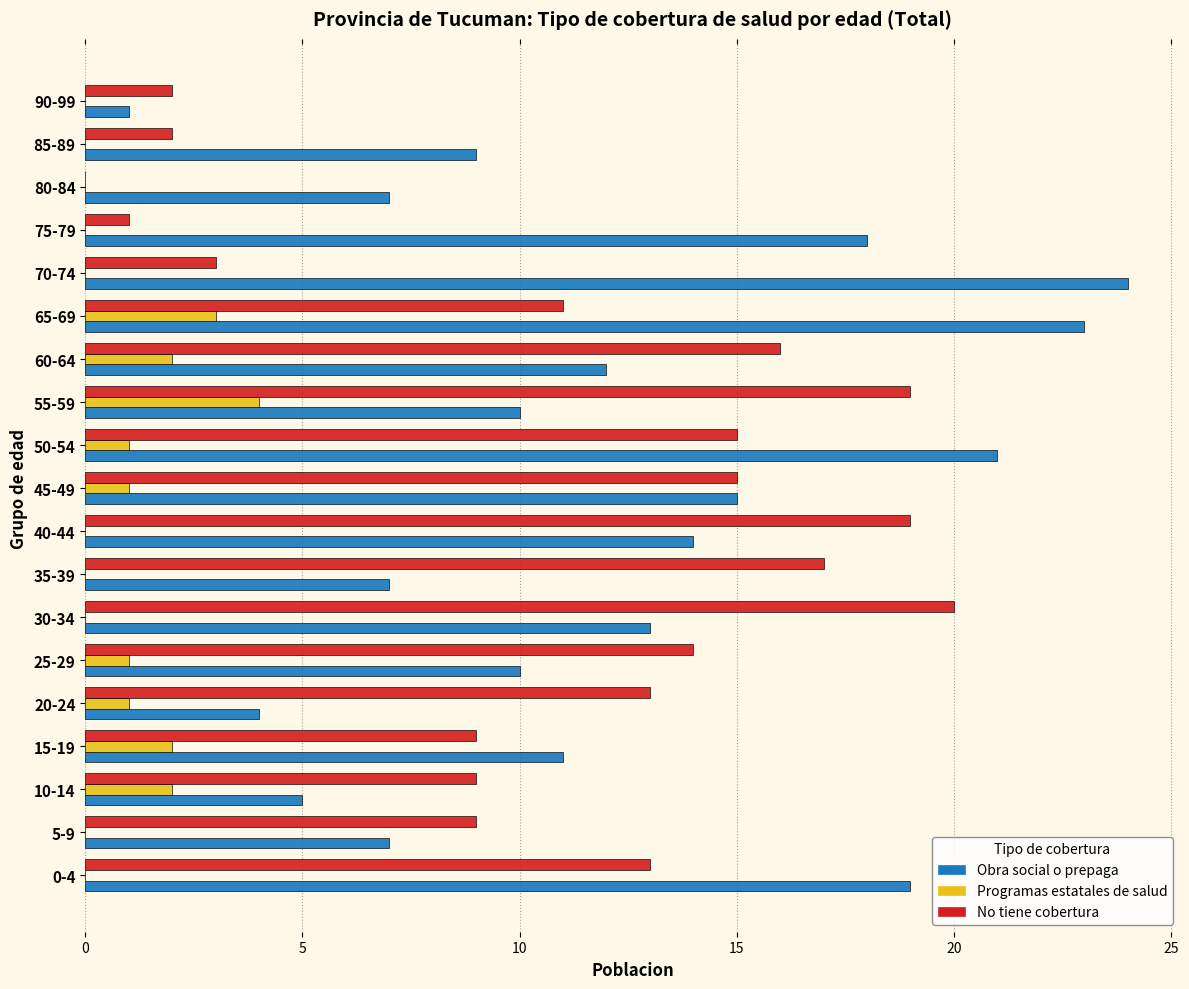

How many values in No tiene cobertura are above zero?

18